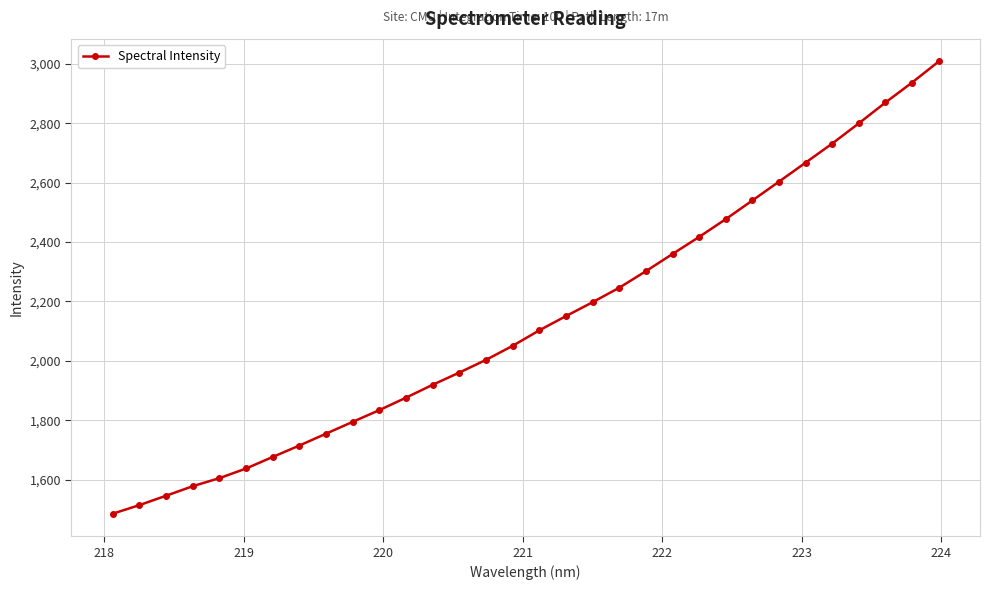

What is the minimum value shown in the chart?

1485.9